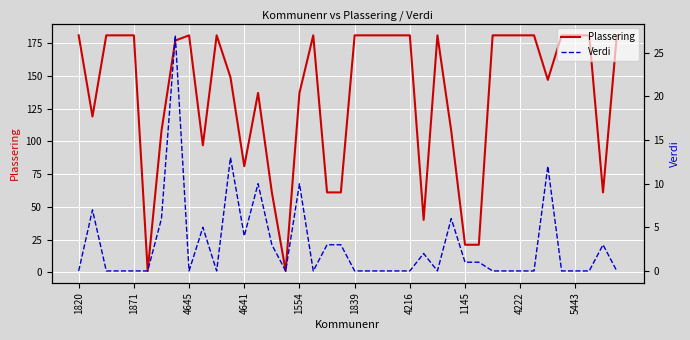

What is the approximate value of Verdi at 11?

13